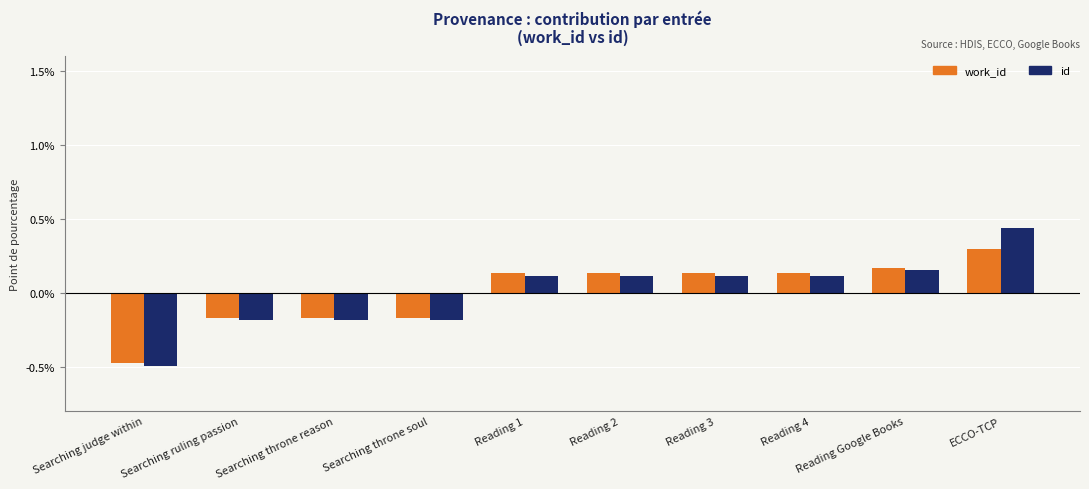

What is the total value across all series at Searching throne reason?

-0.4